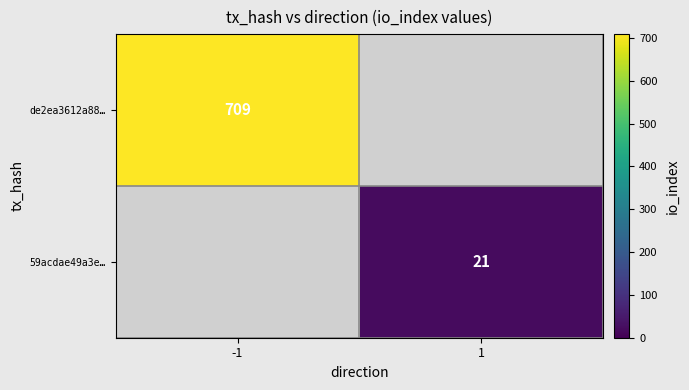

True or false: de2ea3612a88… has a value of 1146 at -1.

False